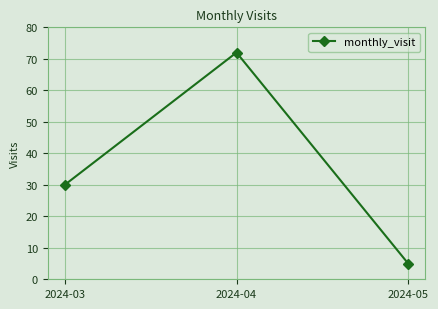

Reading left to right, list all the values displayed in this chart.

2024-03=30	2024-04=72	2024-05=5